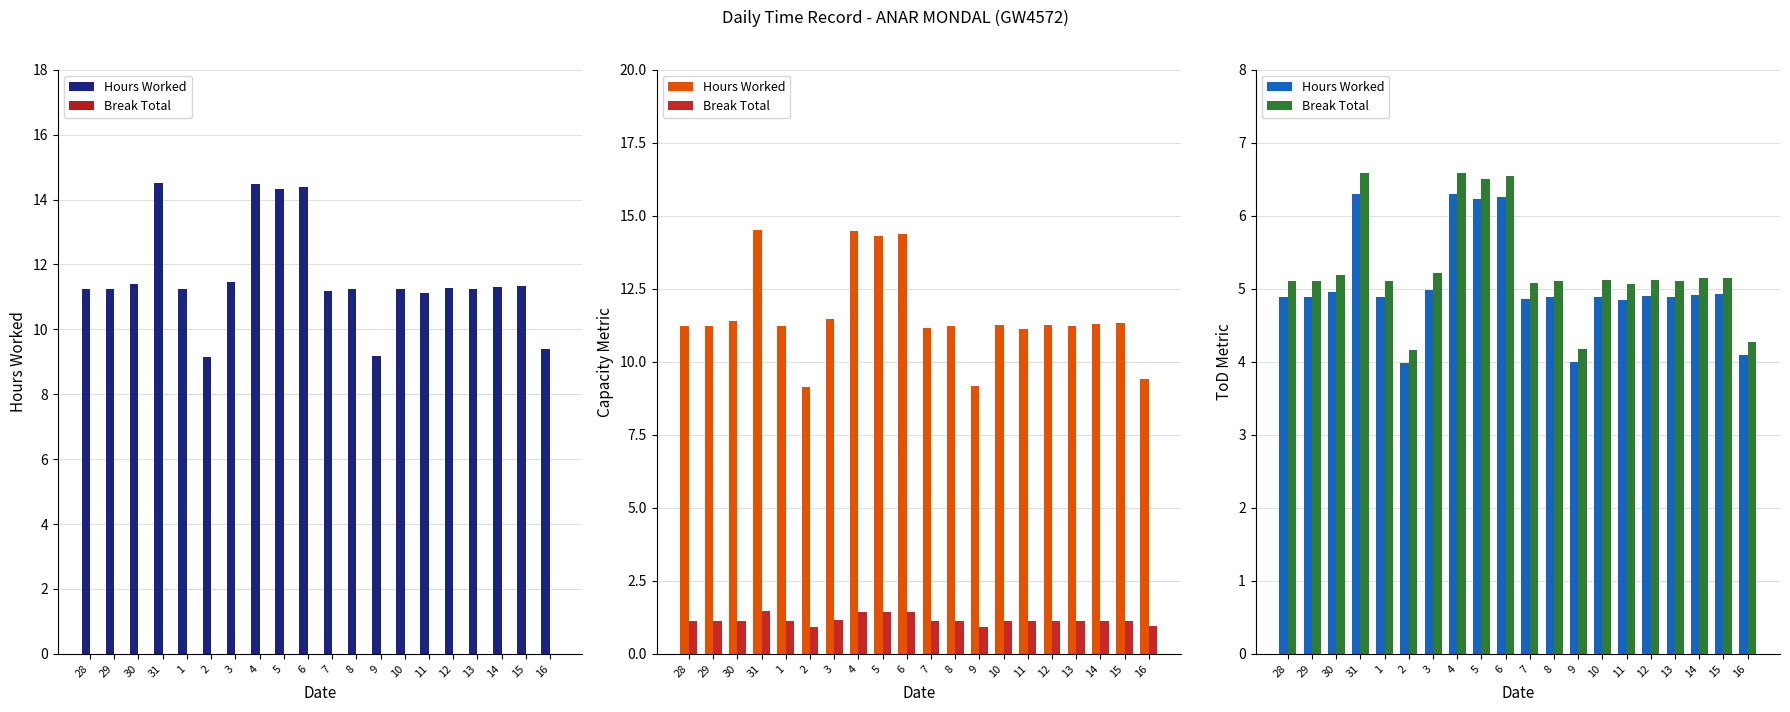

What are all the series names shown in the legend?

Hours Worked, Break Total